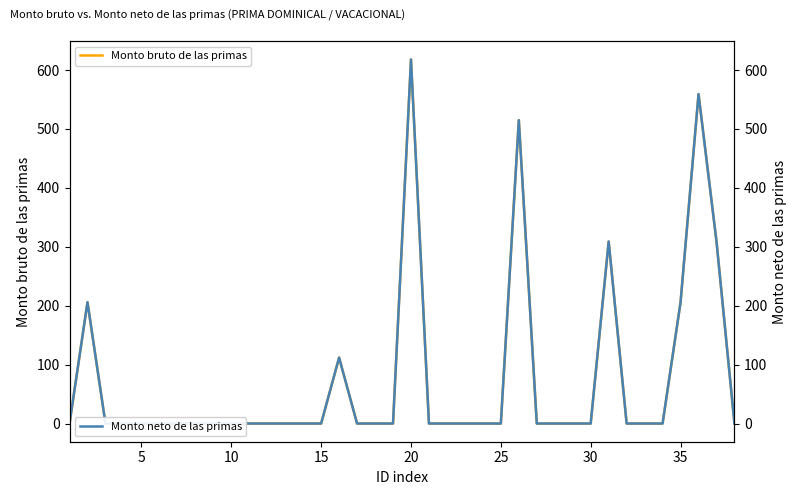

At which label does Monto bruto de las primas reach its peak?

20